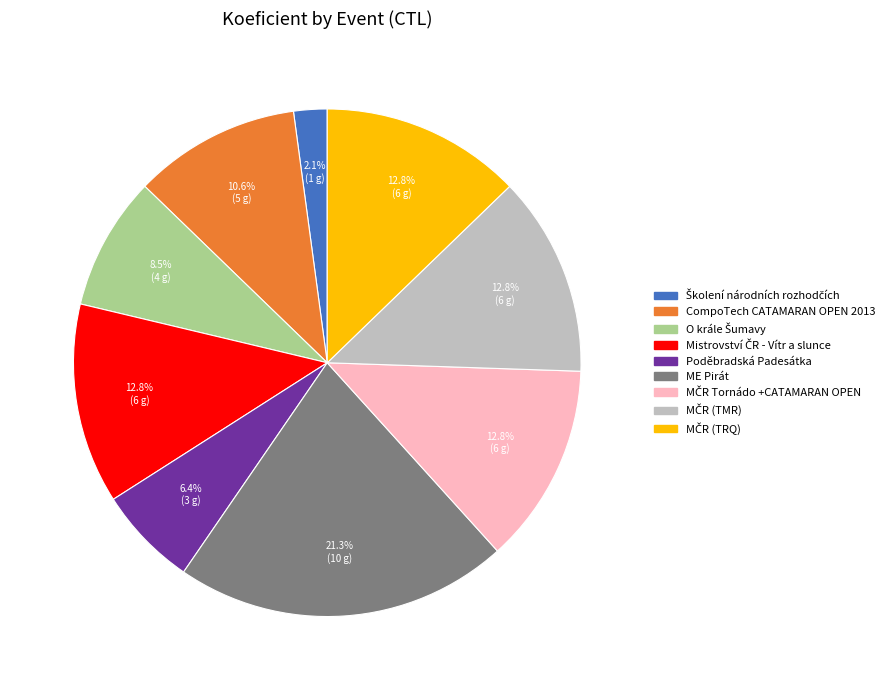

Which category has the biggest portion of the pie?

ME Pirát